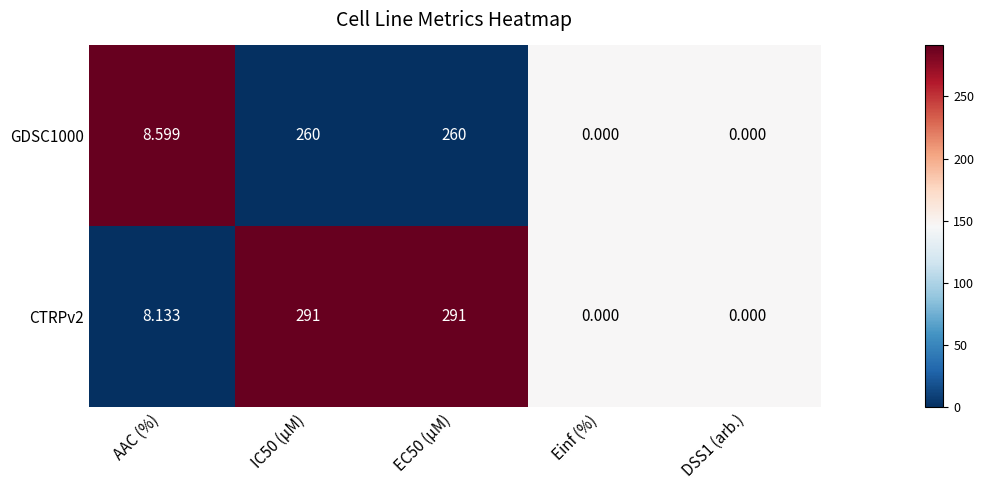

What is the maximum value shown in the chart?

291.0